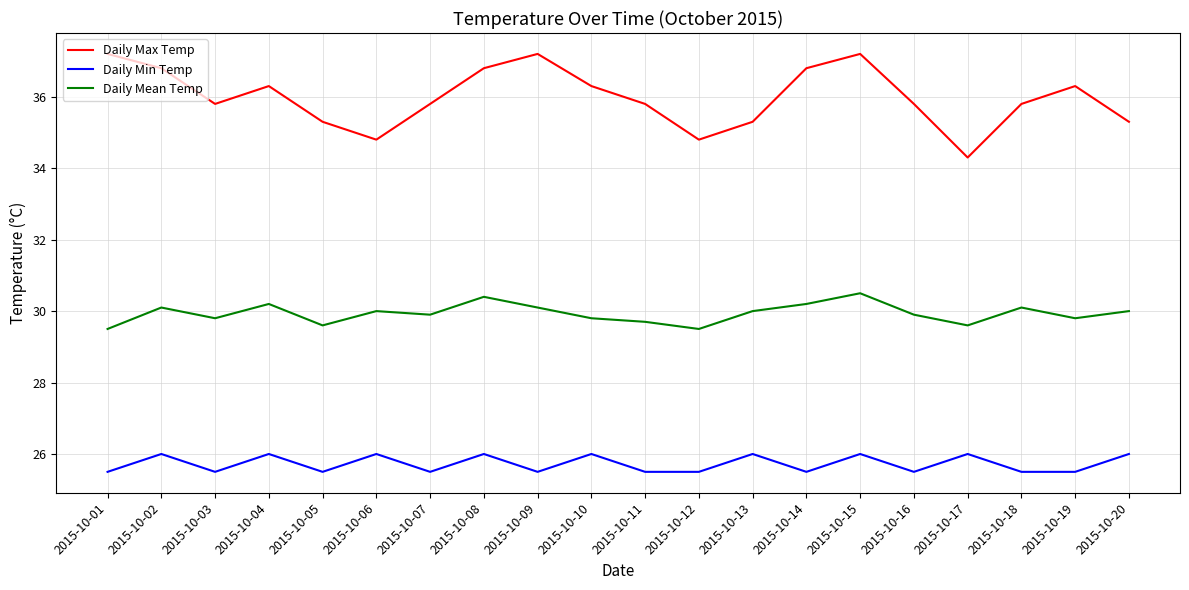

What is the difference between the maximum and minimum values in the Daily Max Temp series?

2.9